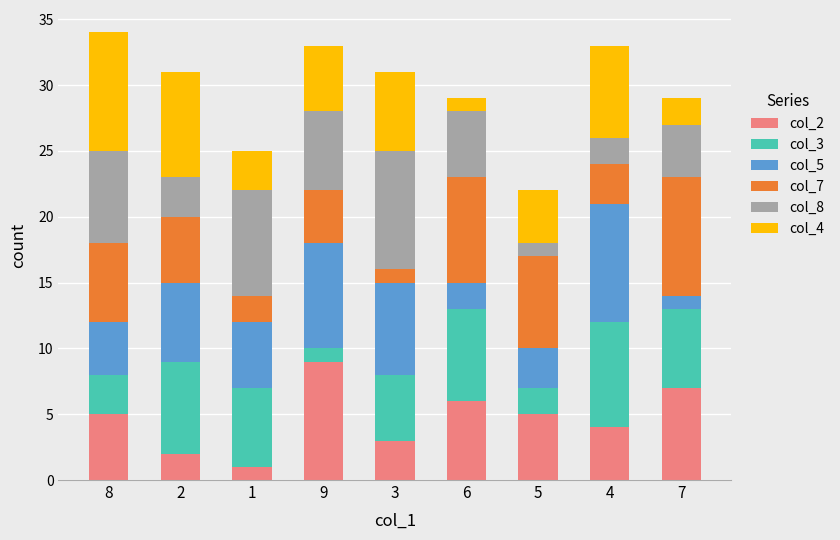

Is it true that col_2 equals 14 at 9?

False